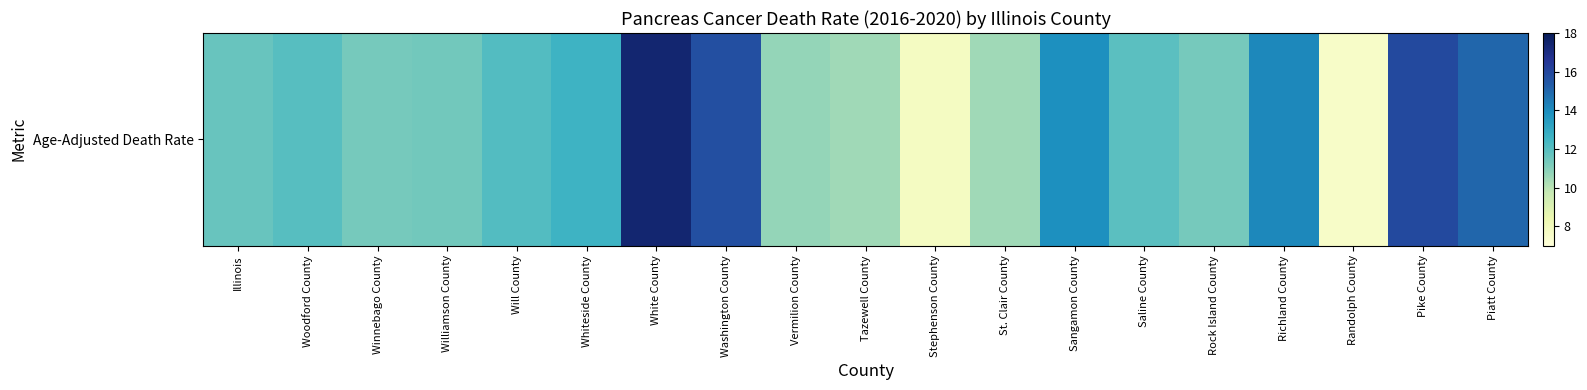

Reading left to right, transcribe all the data shown in this chart.

Illinois=11.6	Woodford County=12.0	Winnebago County=11.3	Williamson County=11.4	Will County=12.1	Whiteside County=12.6	White County=17.4	Washington County=15.7	Vermilion County=10.7	Tazewell County=10.5	Stephenson County=7.8	St. Clair County=10.5	Sangamon County=13.9	Saline County=11.9	Rock Island County=11.3	Richland County=14.1	Randolph County=7.6	Pike County=15.9	Piatt County=15.0